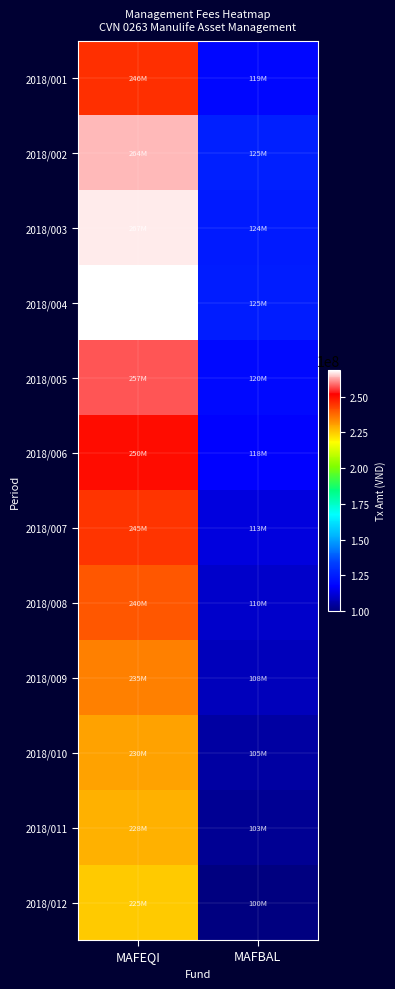

What is the minimum value shown in the chart?

100000000